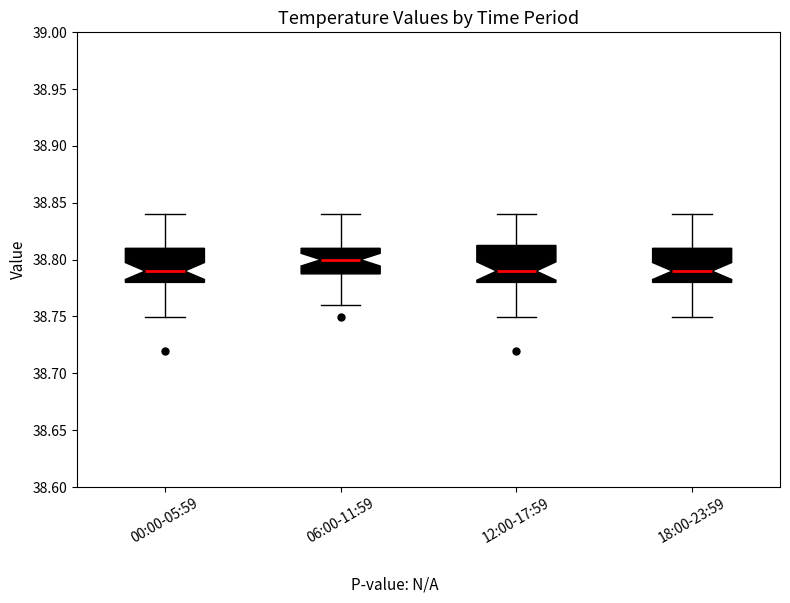

Reading left to right, read every box against the y-axis: the position of its median line, the range the box covers, and the ends of its whiskers. The values are not printed on the chart, so give them approximately, as read against the axis.

00:00-05:59: median 38.790, box 38.780 to 38.810, whiskers 38.750 to 38.840
06:00-11:59: median 38.800, box 38.790 to 38.810, whiskers 38.760 to 38.840
12:00-17:59: median 38.790, box 38.780 to 38.815, whiskers 38.750 to 38.840
18:00-23:59: median 38.790, box 38.780 to 38.810, whiskers 38.750 to 38.840